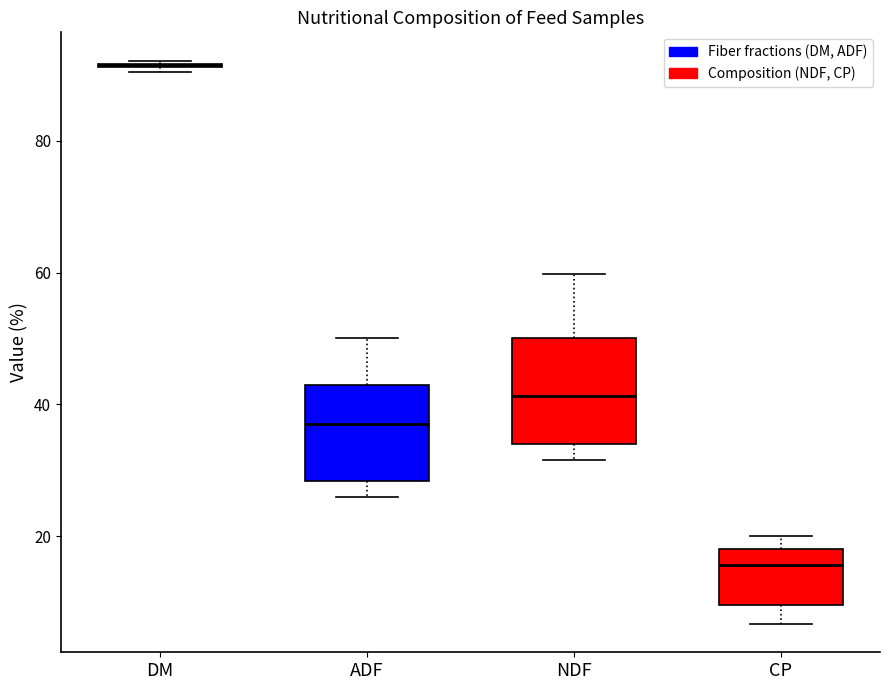

Reading left to right, transcribe this box plot: for each box, give where its median line is, the range the box spans, and where its two whiskers end, as read against the y-axis. The values are not printed on the chart, so give them approximately, as read against the axis.

DM: box collapsed to a line at 92, whiskers 90 to 92
ADF: median 38, box 28 to 42, whiskers 26 to 50
NDF: median 42, box 34 to 50, whiskers 32 to 60
CP: median 16, box 10 to 18, whiskers 6 to 20